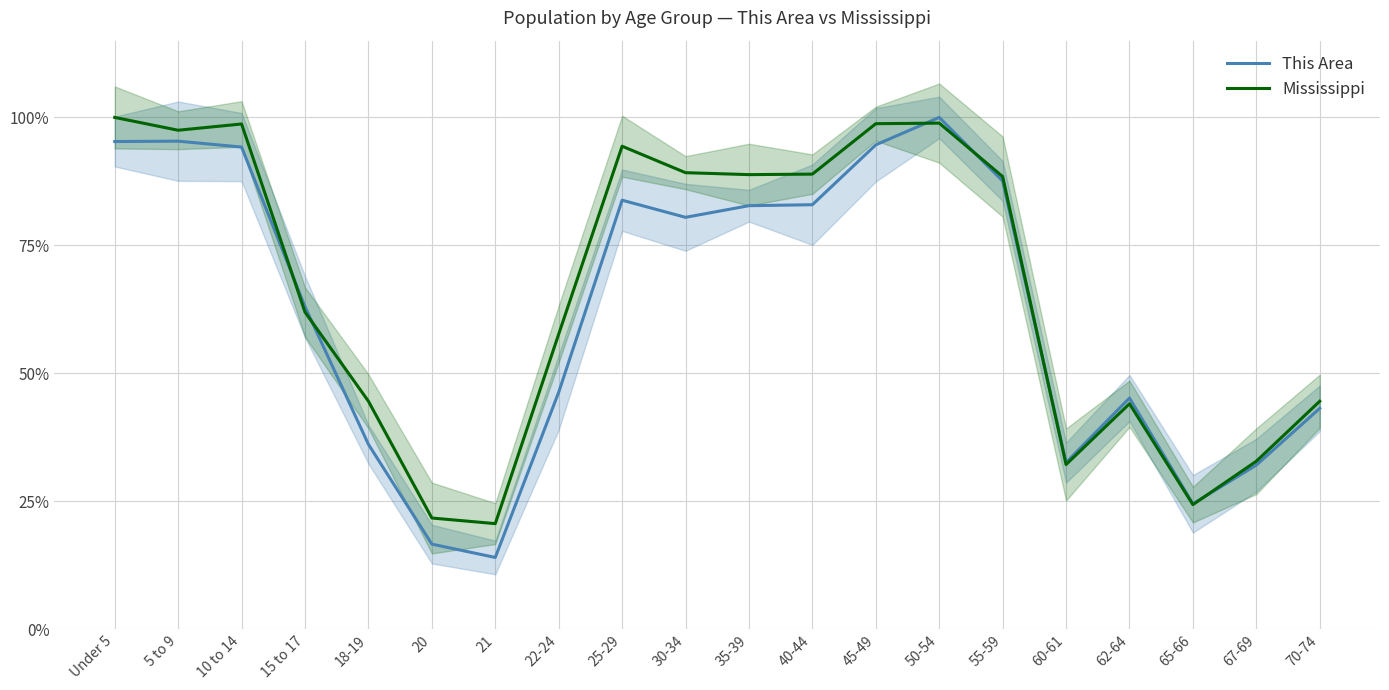

How many times do Mississippi and This Area cross each other?

6